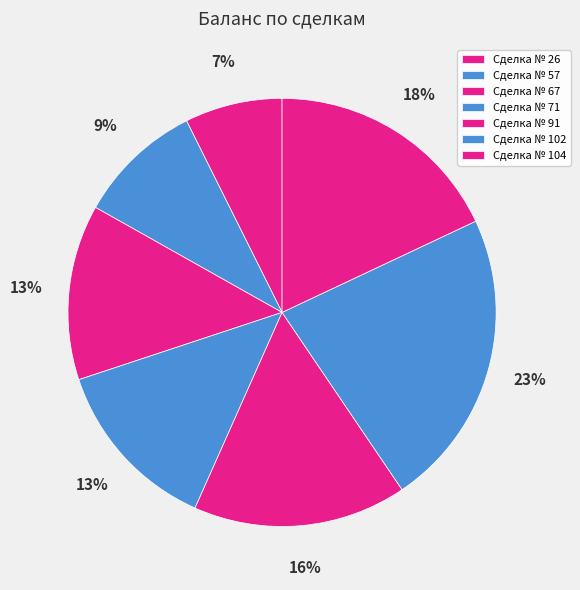

Count the number of slices in the pie.

7